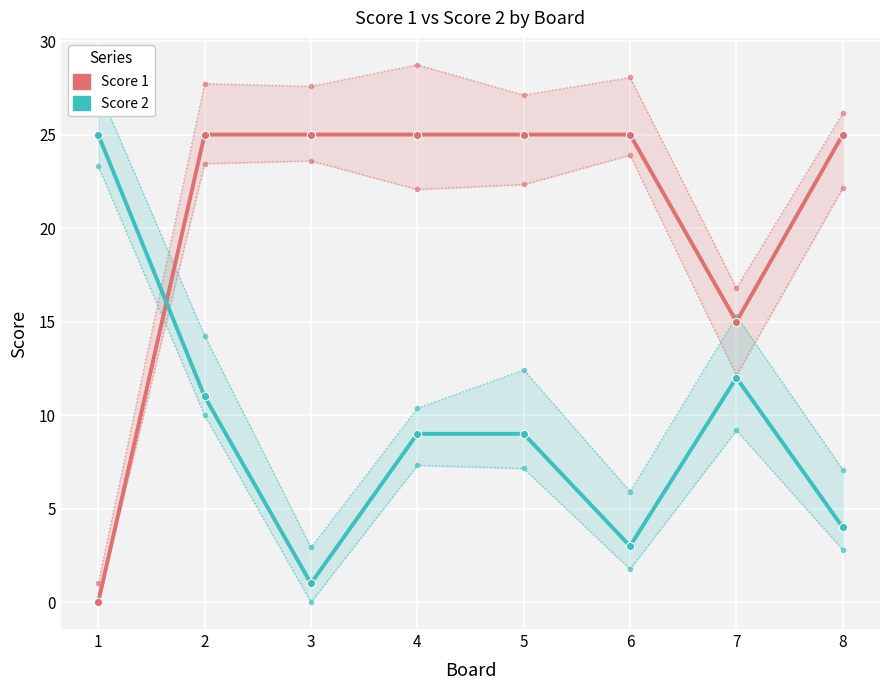

List the series in order of their overall mean, highest first.

Score 1, Score 2